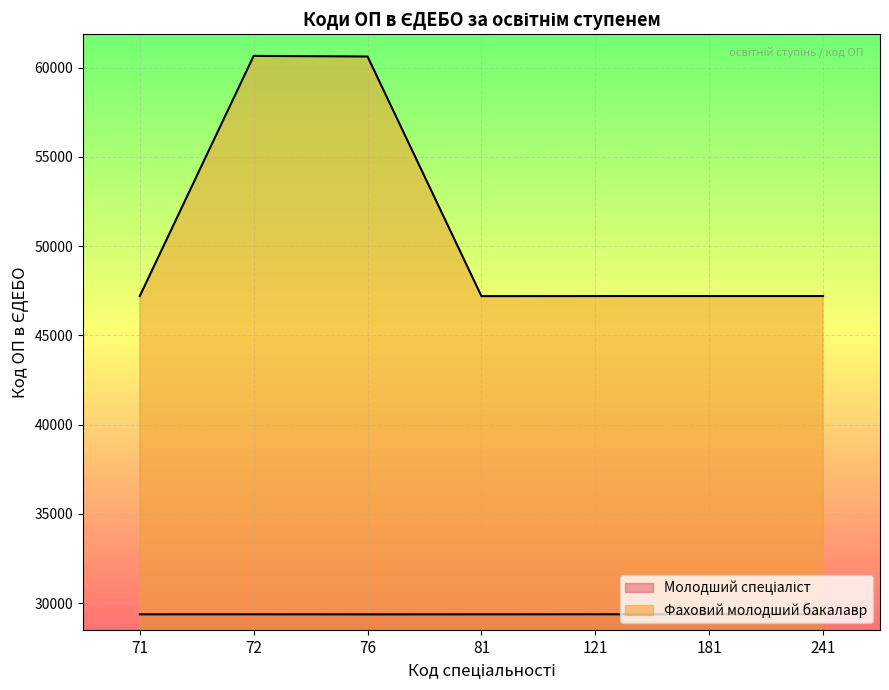

Rank the categories by value from highest to lowest.

121, 241, 72, 71, 81, 181, 76